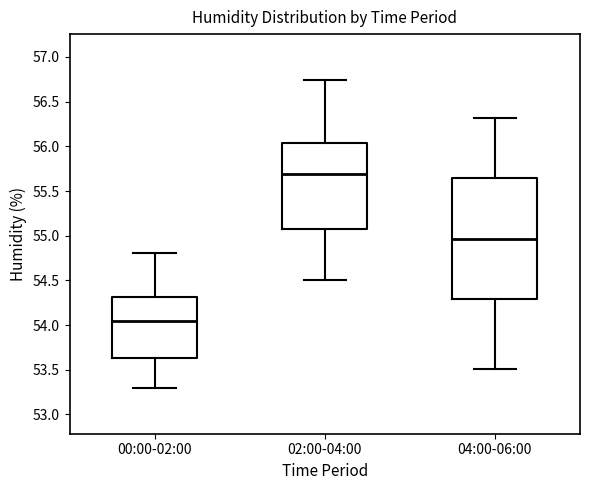

Comparing the boxes themselves (not the whiskers), which one is the tallest?

04:00-06:00